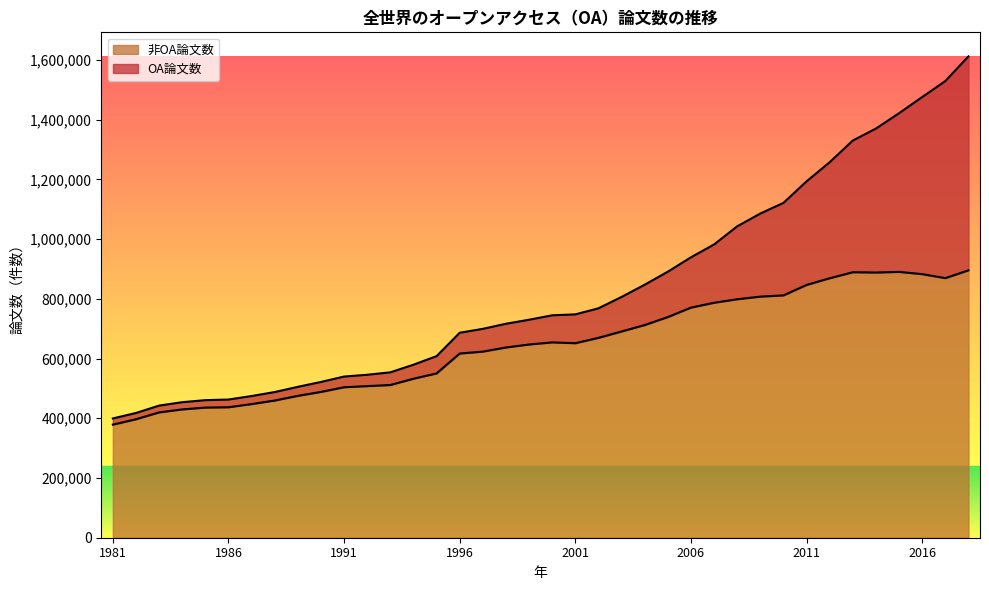

What value does the data have at 2006, to the nearest 50?

770450